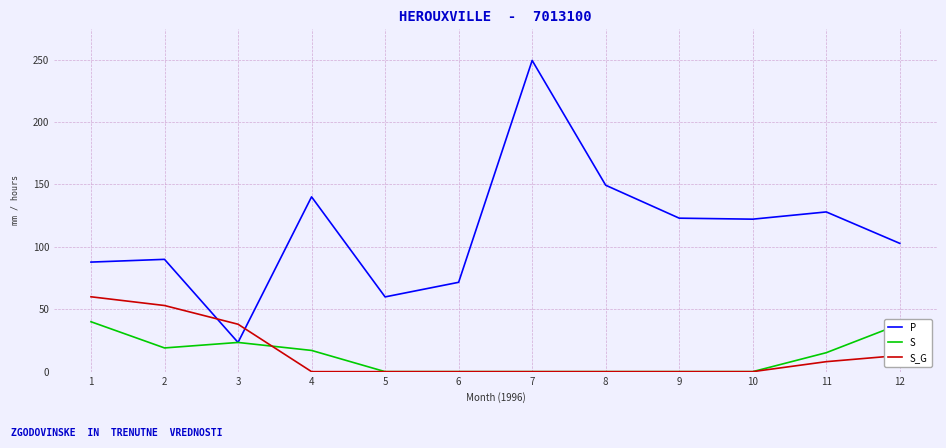

At how many categories does at least one series exceed 232?

1